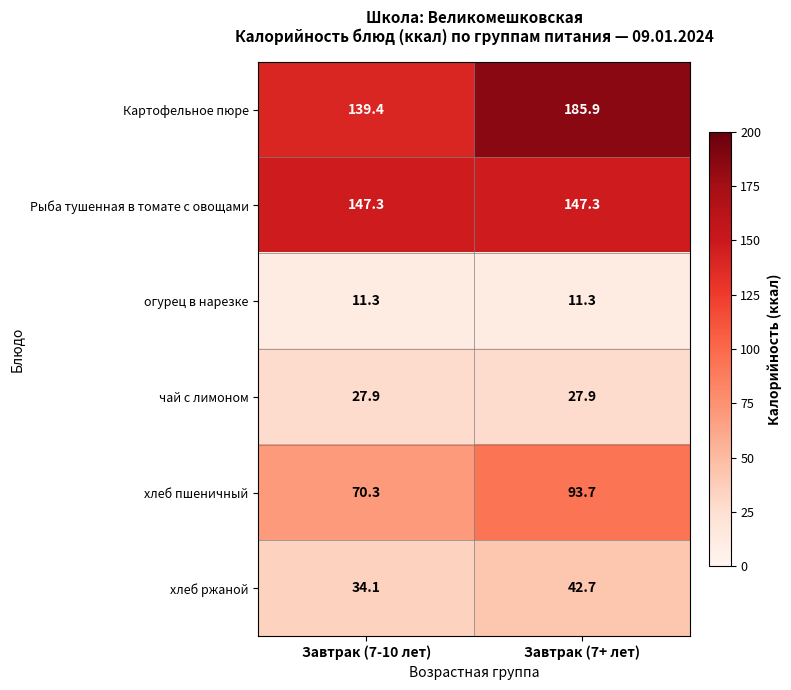

What is the greatest value displayed?

185.9